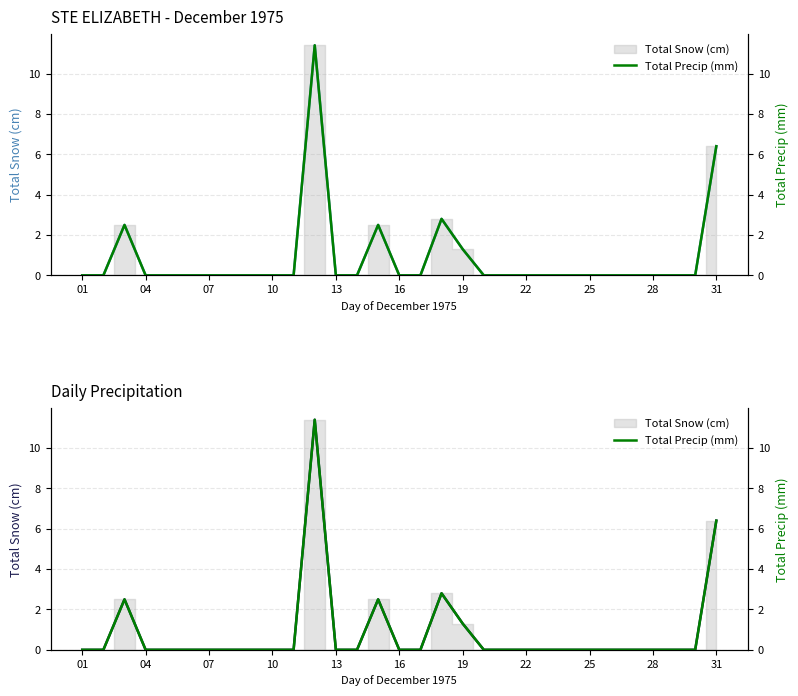

How many data points does each series have?

31